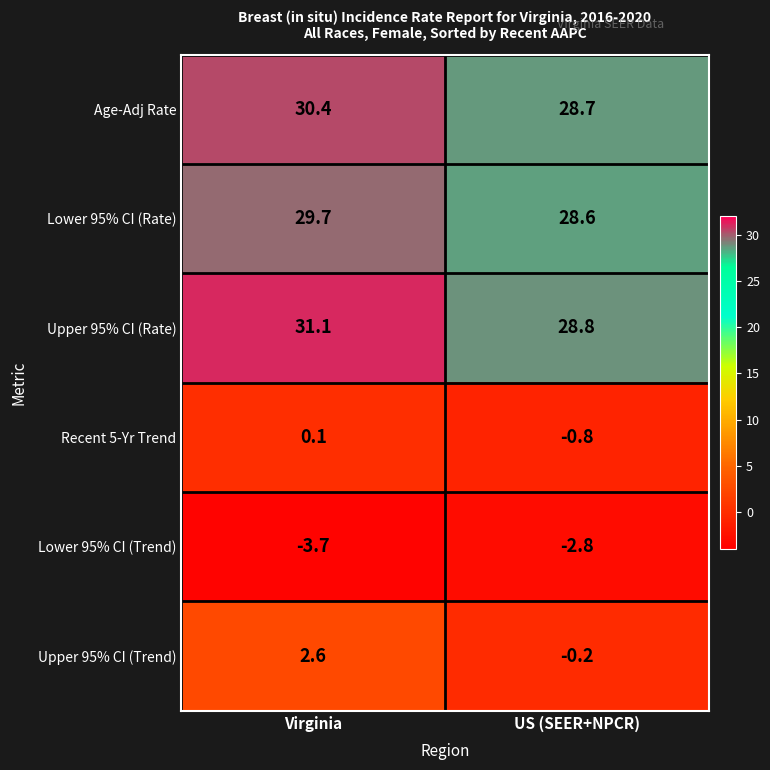

Is it true that Upper 95% CI (Rate) equals 8.3 at US (SEER+NPCR)?

False